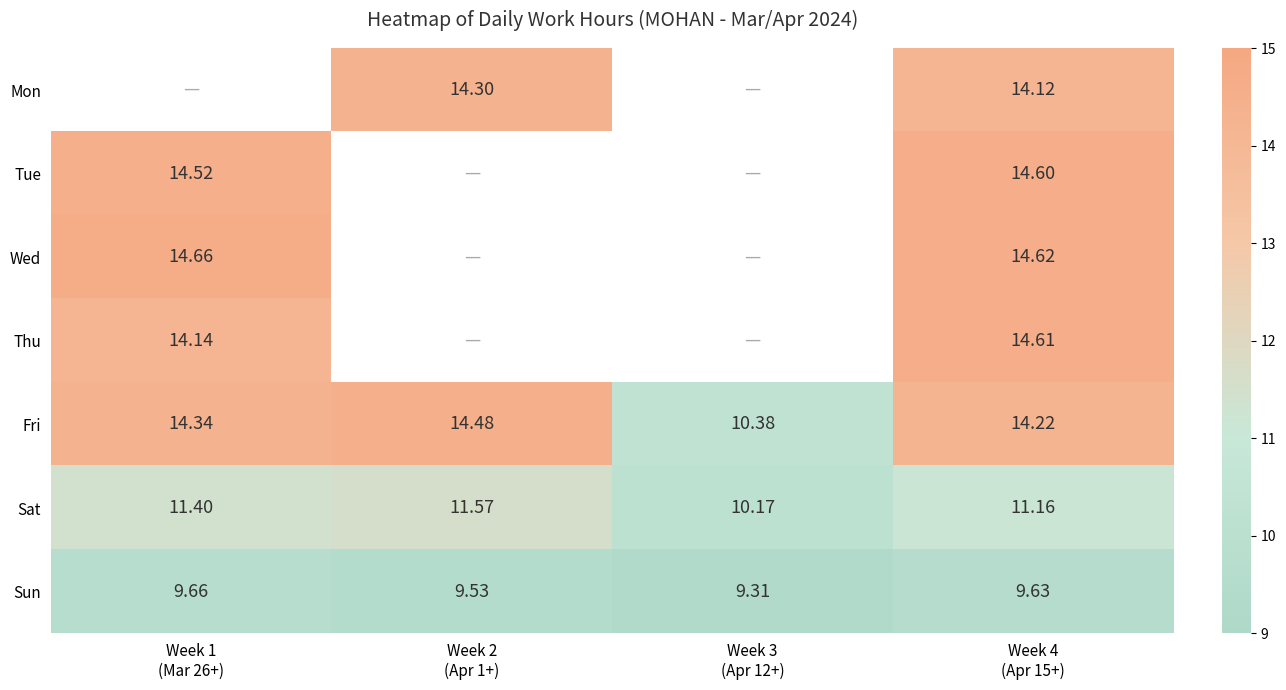

What is the average value of the Sun series?

9.5